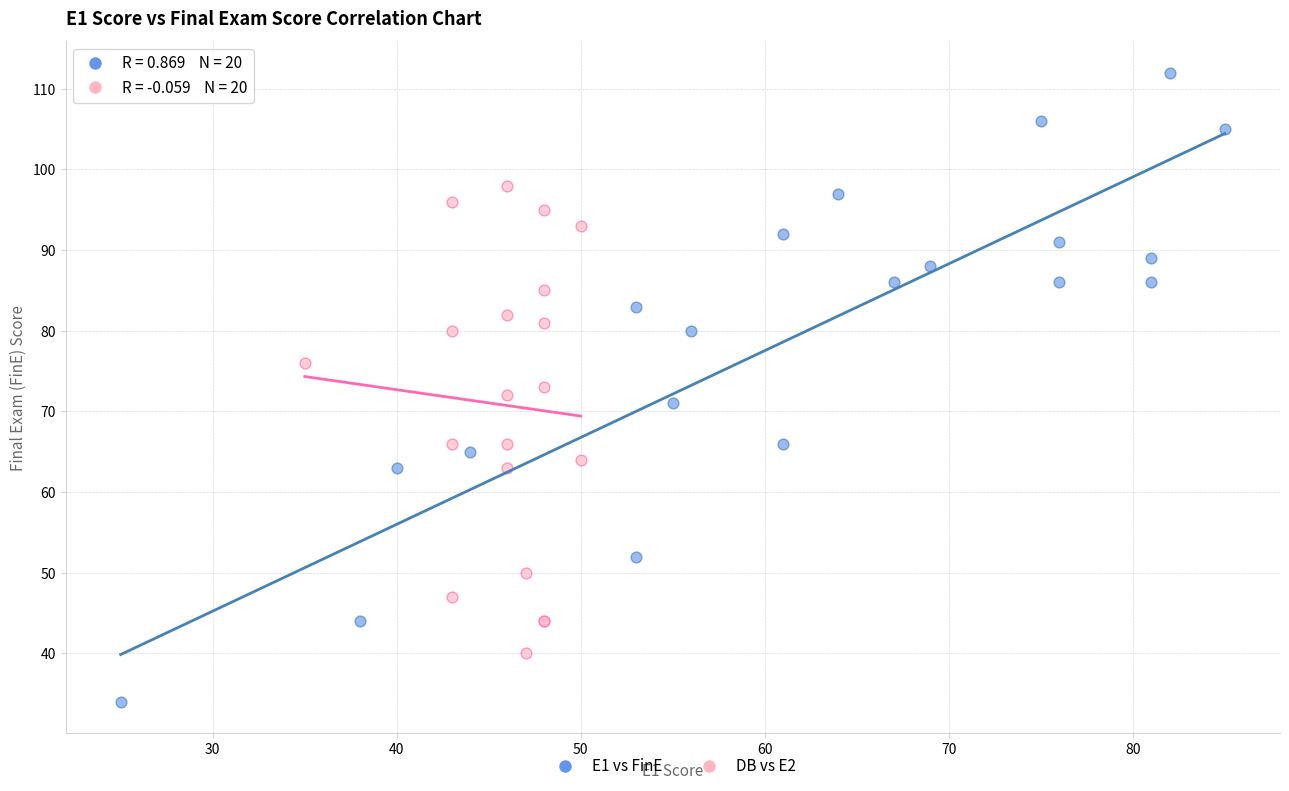

What are all the series names shown in the legend?

E1 vs FinE, DB vs E2